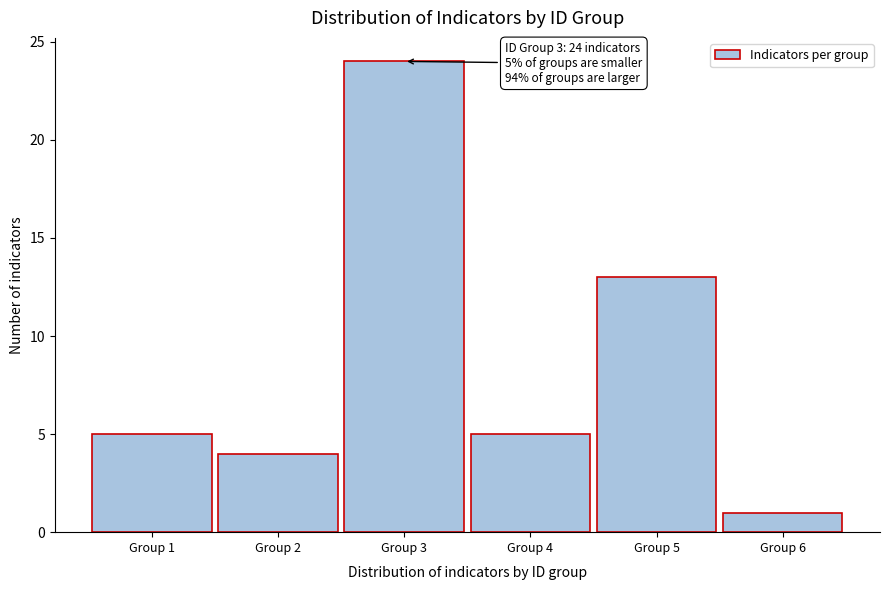

Reading left to right, what are all the values shown in this chart?

Group 1=5	Group 2=4	Group 3=24	Group 4=5	Group 5=13	Group 6=1